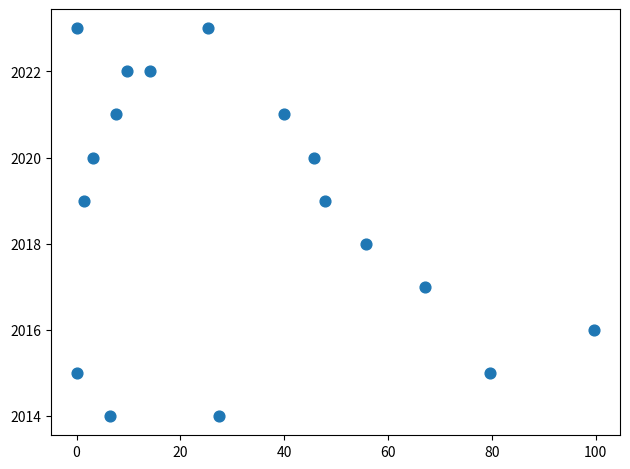

What is the range of Y values (max minus min)?

9